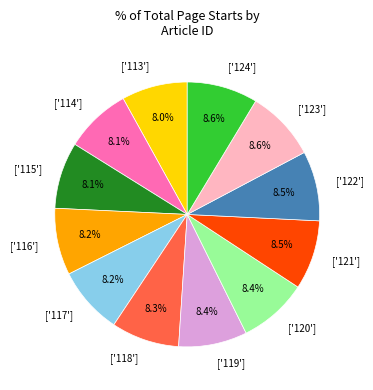

What is the ratio of the value at ['118'] to the value at ['117']?

1.0